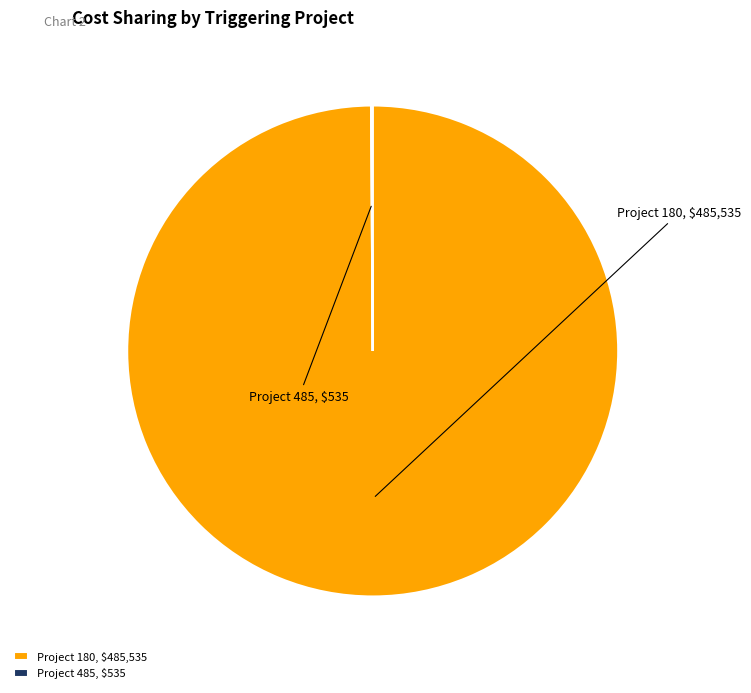

Is there a majority slice in this chart?

Yes